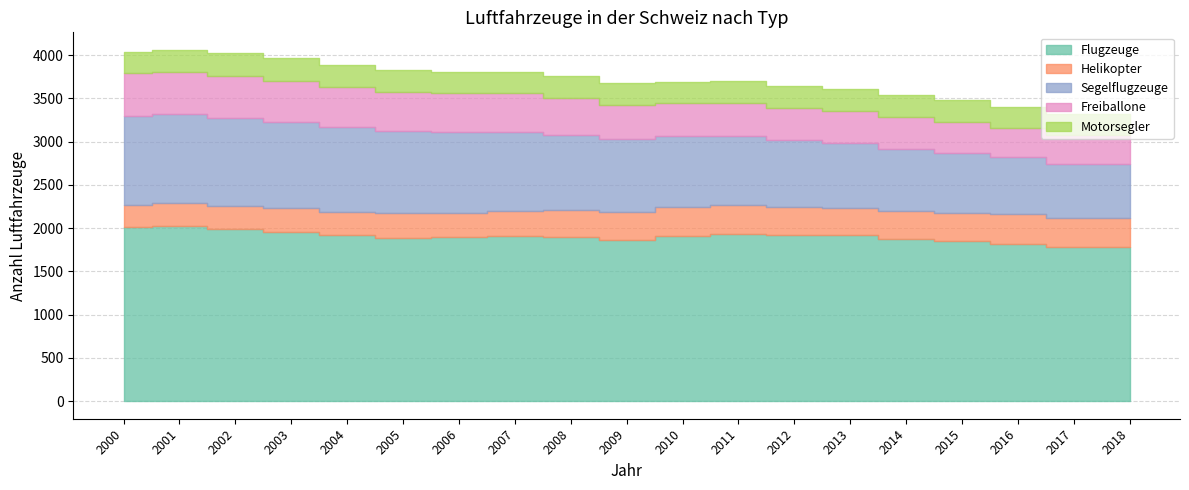

Which category has the highest value in the Motorsegler series?

2002